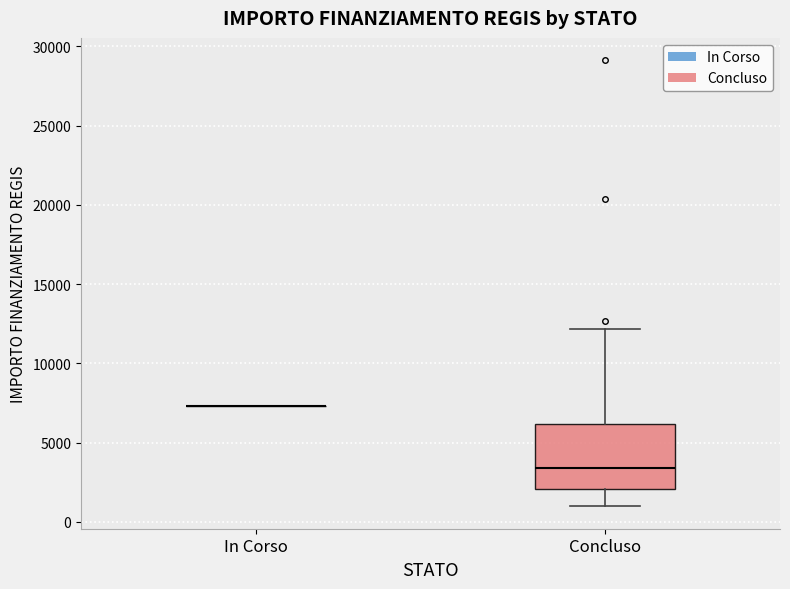

Comparing the boxes themselves (not the whiskers), which one is the tallest?

Concluso